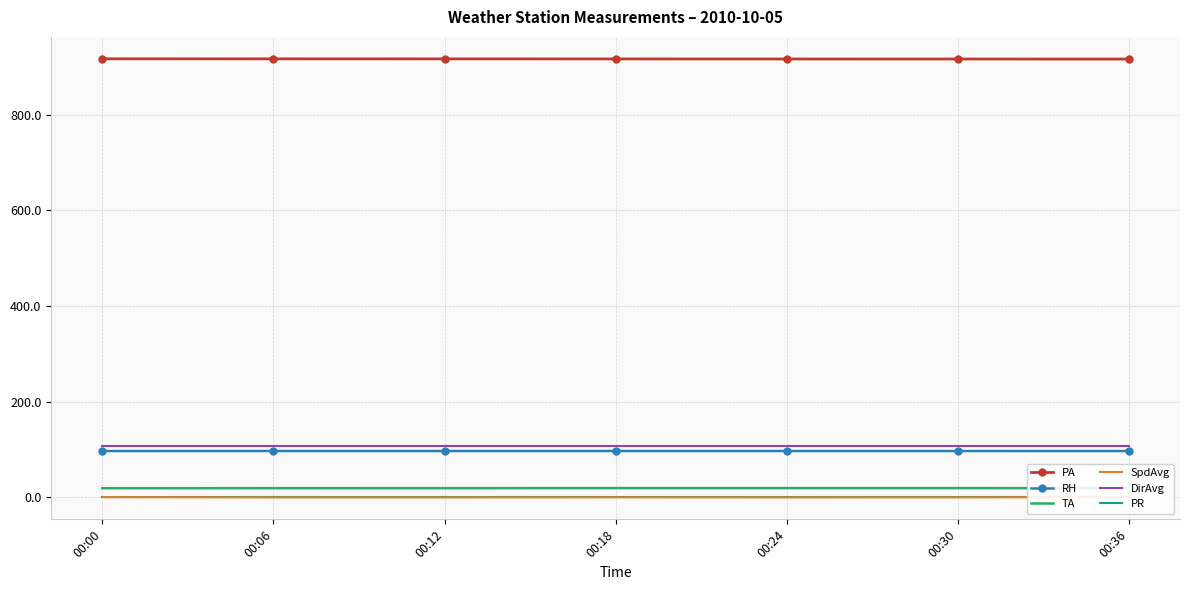

What is the maximum value shown in the chart?

917.0